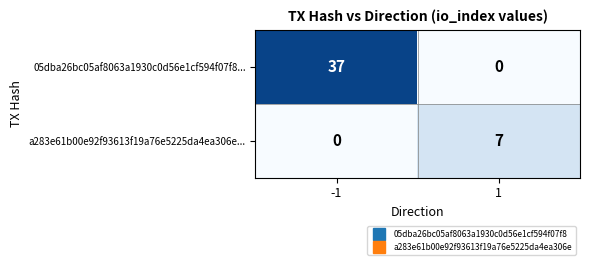

Reading left to right, what are all the values shown in this chart?

05dba26bc05af8063a1930c0d56e1cf594f07f8...: -1=37	1=0
a283e61b00e92f93613f19a76e5225da4ea306e...: -1=0	1=7